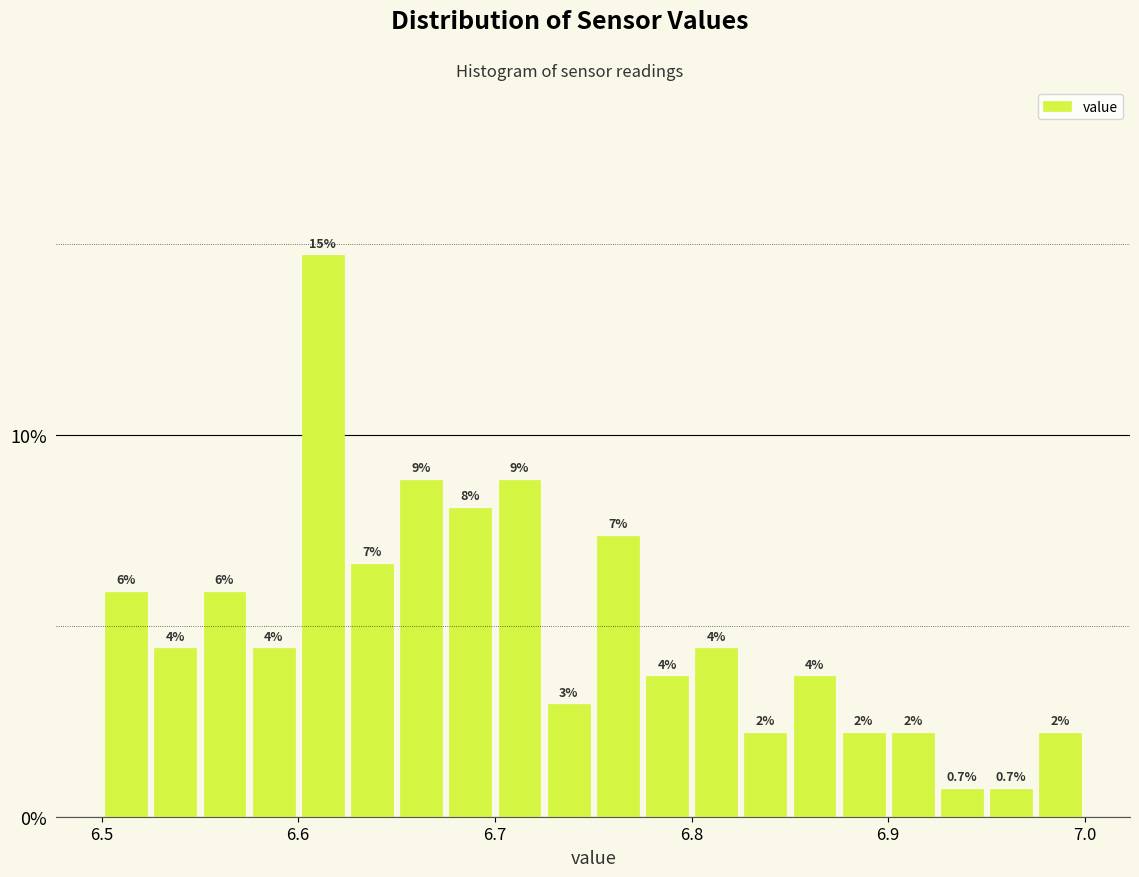

Around what value on the x-axis is the tallest bar? Give the approximate position of its centre, as read against the axis.

6.61